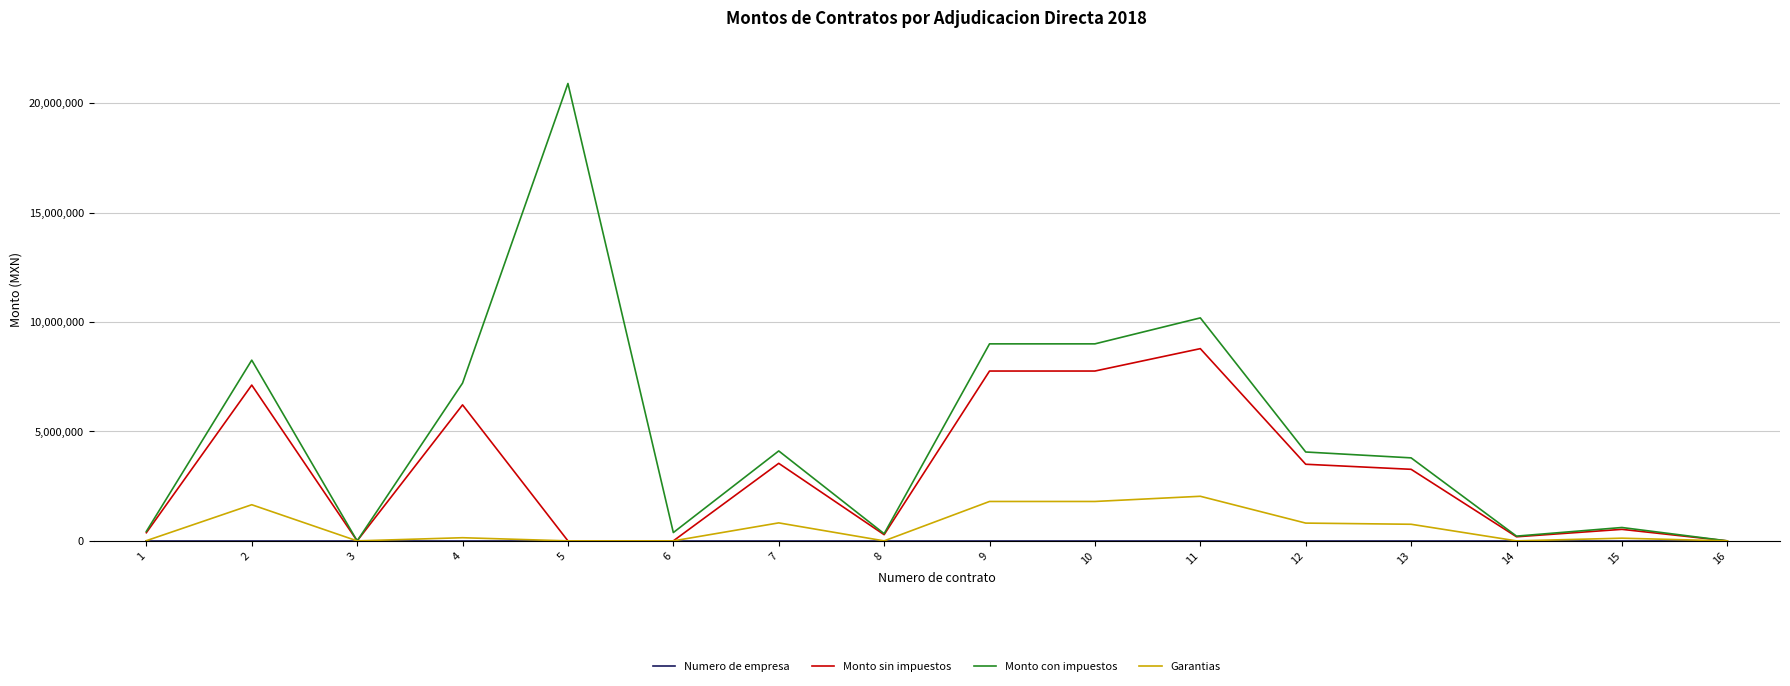

Between 3 and 9, which series saw the biggest shift?

Monto con impuestos